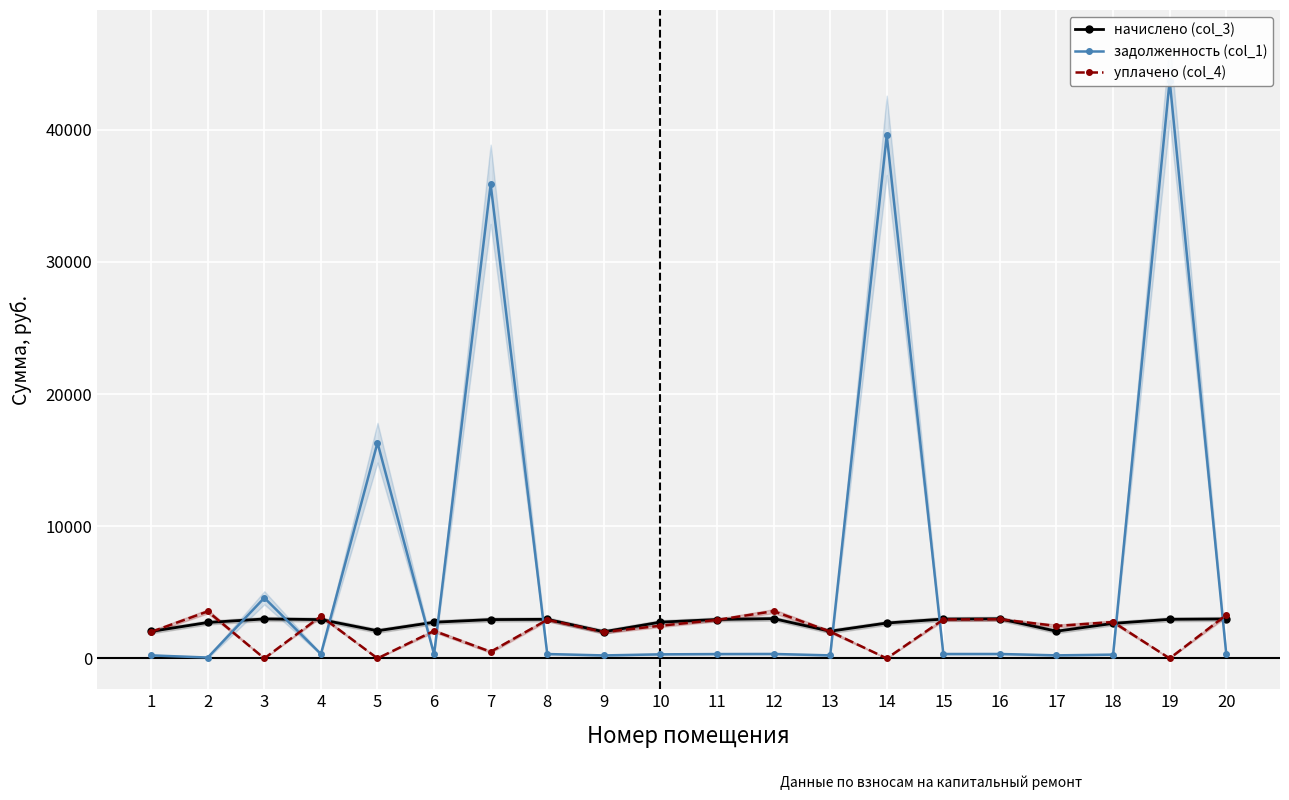

Reading left to right, transcribe all the data shown in this chart.

начислено (col_3): 1=2040.8	2=2714.3	3=2981.1	4=2934.4	5=2087.4	6=2734.3	7=2934.4	8=2954.3	9=2014.0	10=2740.9	11=2941.0	12=3007.7	13=2054.1	14=2674.3	15=2974.4	16=2994.4	17=2054.1	18=2647.6	19=2954.3	20=2981.1
задолженность (col_1): 1=226.8	2=63.5	3=4580.5	4=326.0	5=16317.6	6=303.8	7=35866.9	8=328.2	9=223.8	10=304.6	11=326.8	12=334.2	13=226.9	14=39572.4	15=330.5	16=332.7	17=228.2	18=283.5	19=43717.1	20=331.2
уплачено (col_4): 1=2003.2	2=3554.8	3=0.0	4=3191.8	5=0.0	6=2079.5	7=500.0	8=2919.8	9=1990.5	10=2469.9	11=2906.6	12=3570.6	13=2027.1	14=0.0	15=2939.6	16=2959.4	17=2452.3	18=2752.2	19=0.0	20=3277.4